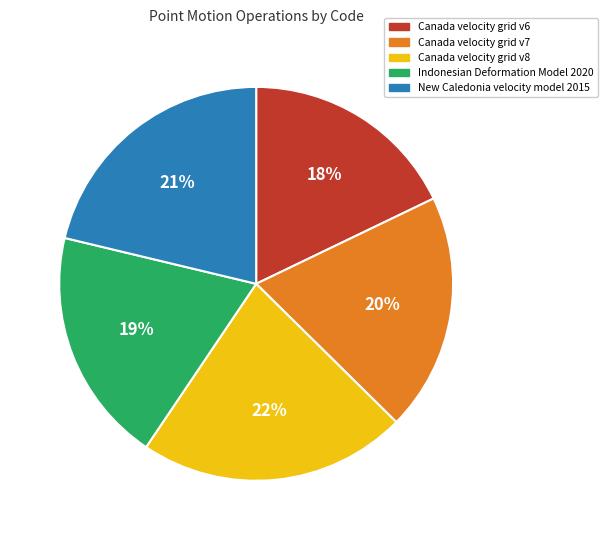

Is the sum of Canada velocity grid v8 and New Caledonia velocity model 2015 greater than half?

No